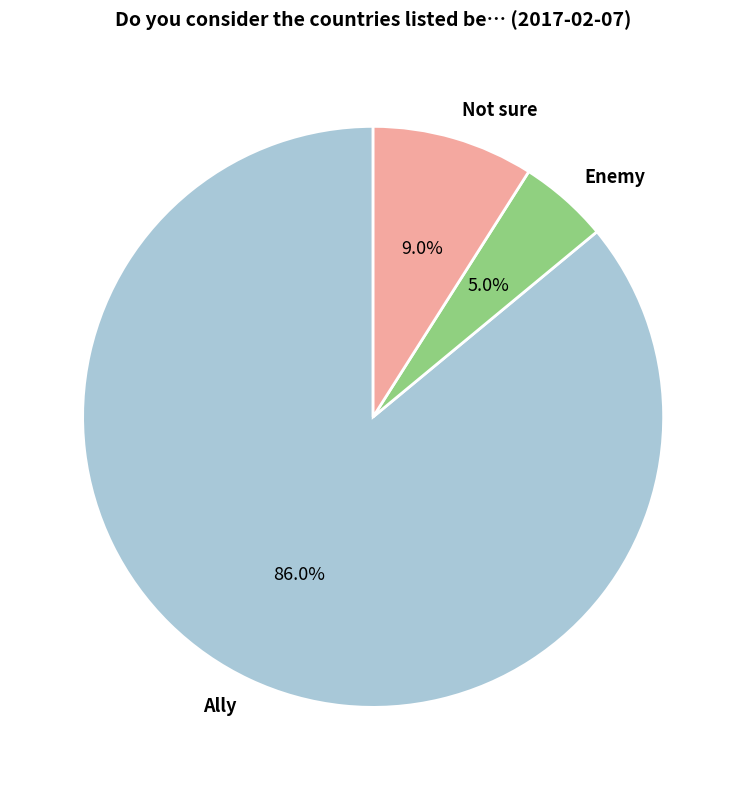

How many slices are in this pie chart?

3